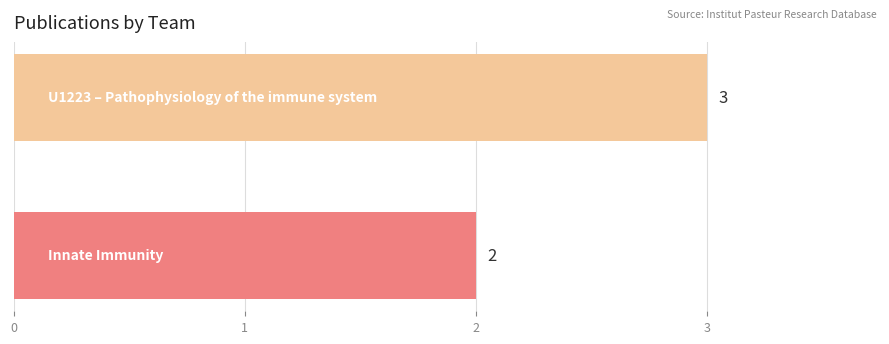

What is the greatest value displayed?

3